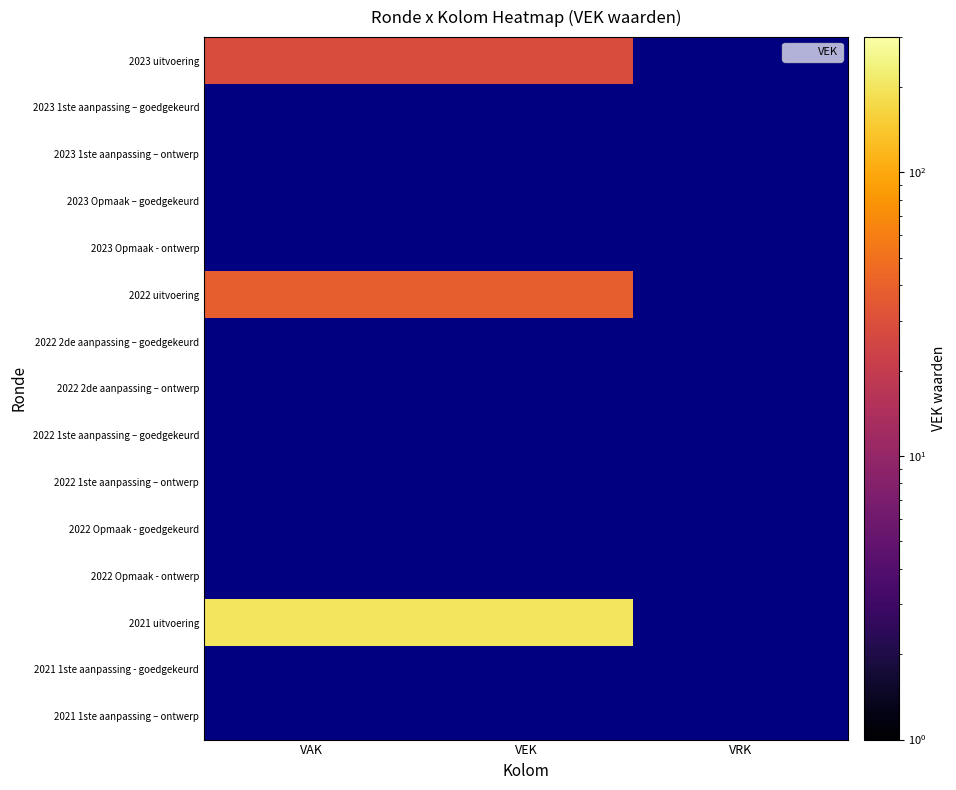

At which category is the sum across all series the highest?

VAK